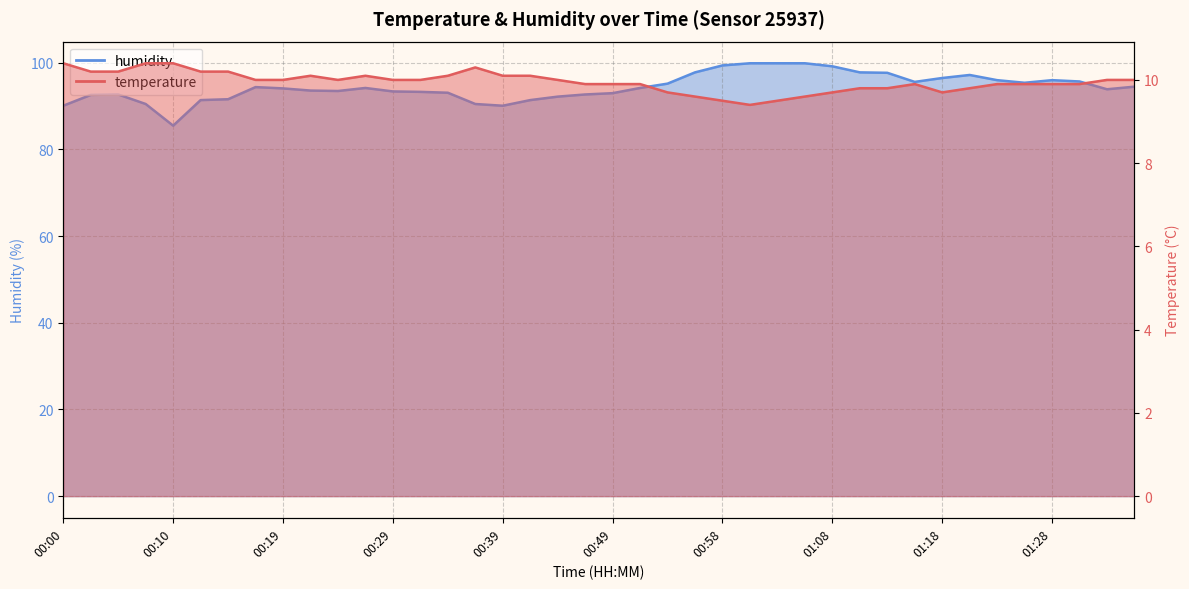

What is the sum of all temperature values?

398.1